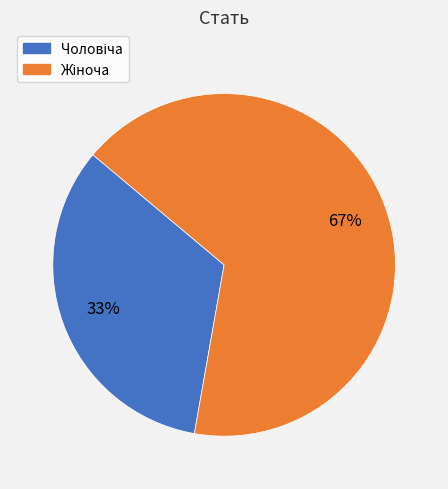

To the nearest percent, what is the average slice percentage?

50%